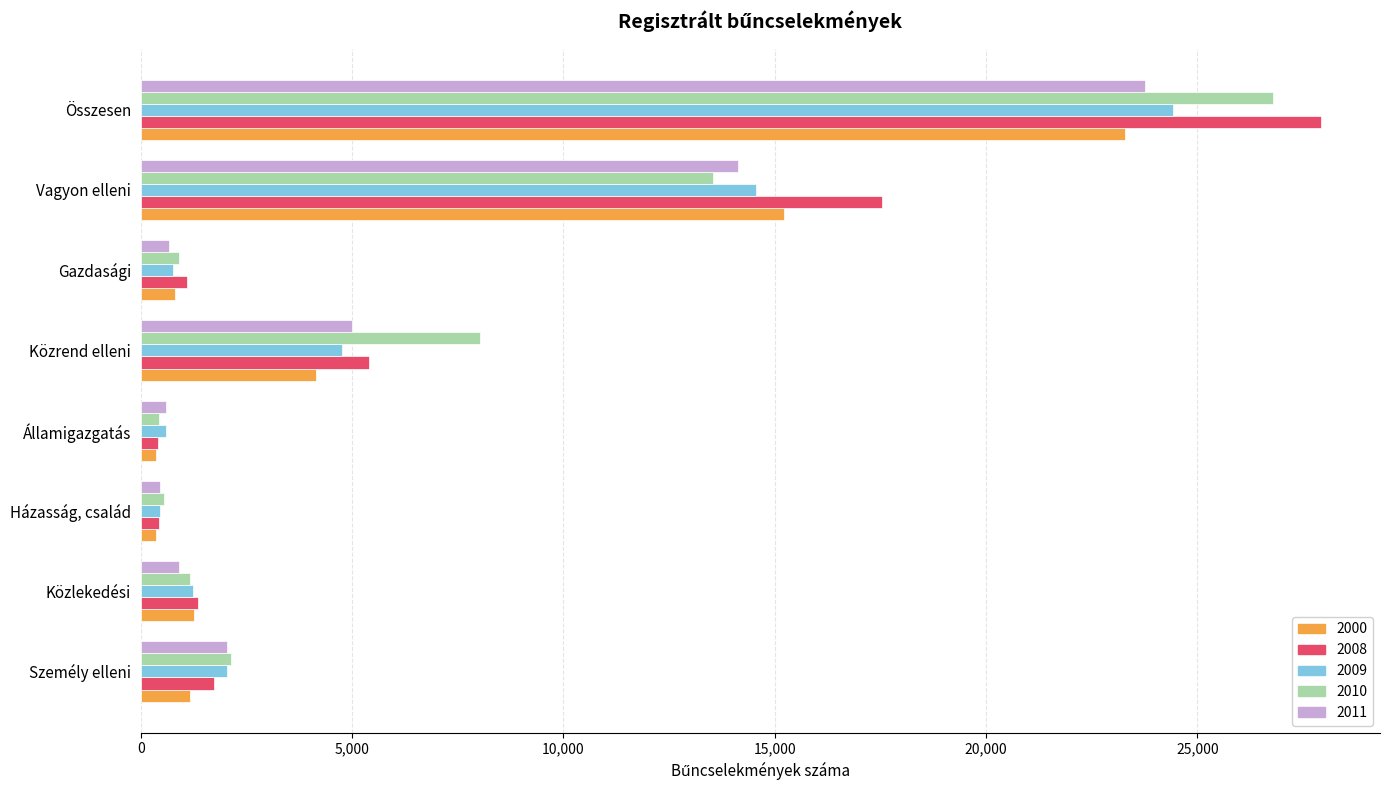

What is the sum of the 2011 values at Vagyon elleni and Államigazgatás?

14724